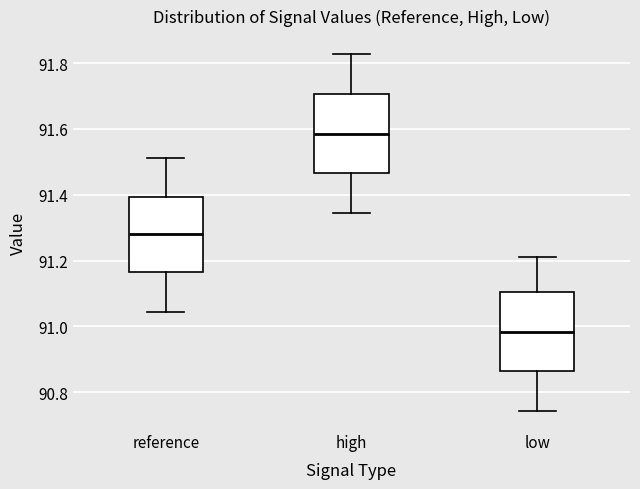

Reading left to right, read every box against the y-axis: the position of its median line, the range the box covers, and the ends of its whiskers. The values are not printed on the chart, so give them approximately, as read against the axis.

reference: median 91.28, box 91.16 to 91.40, whiskers 91.04 to 91.52
high: median 91.58, box 91.46 to 91.70, whiskers 91.34 to 91.82
low: median 90.98, box 90.86 to 91.10, whiskers 90.74 to 91.22